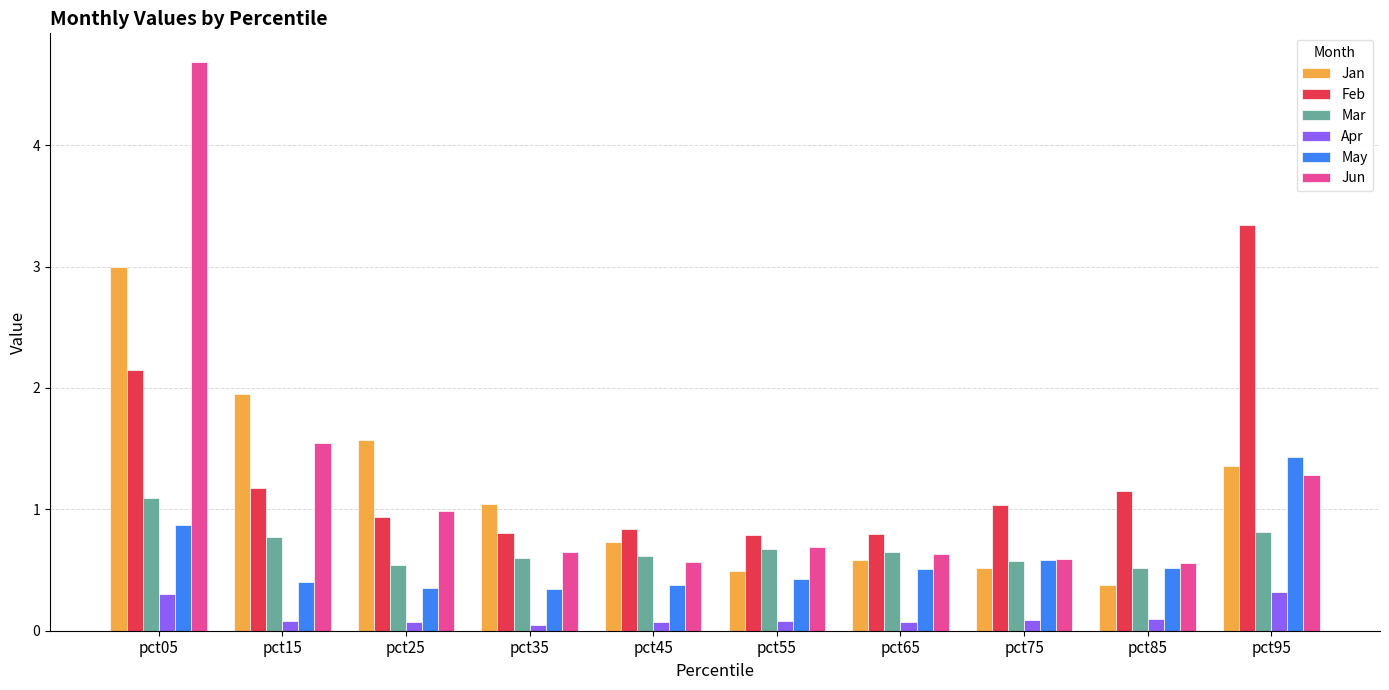

Rank the series by their maximum value, from lowest to highest.

Apr, Mar, May, Jan, Feb, Jun